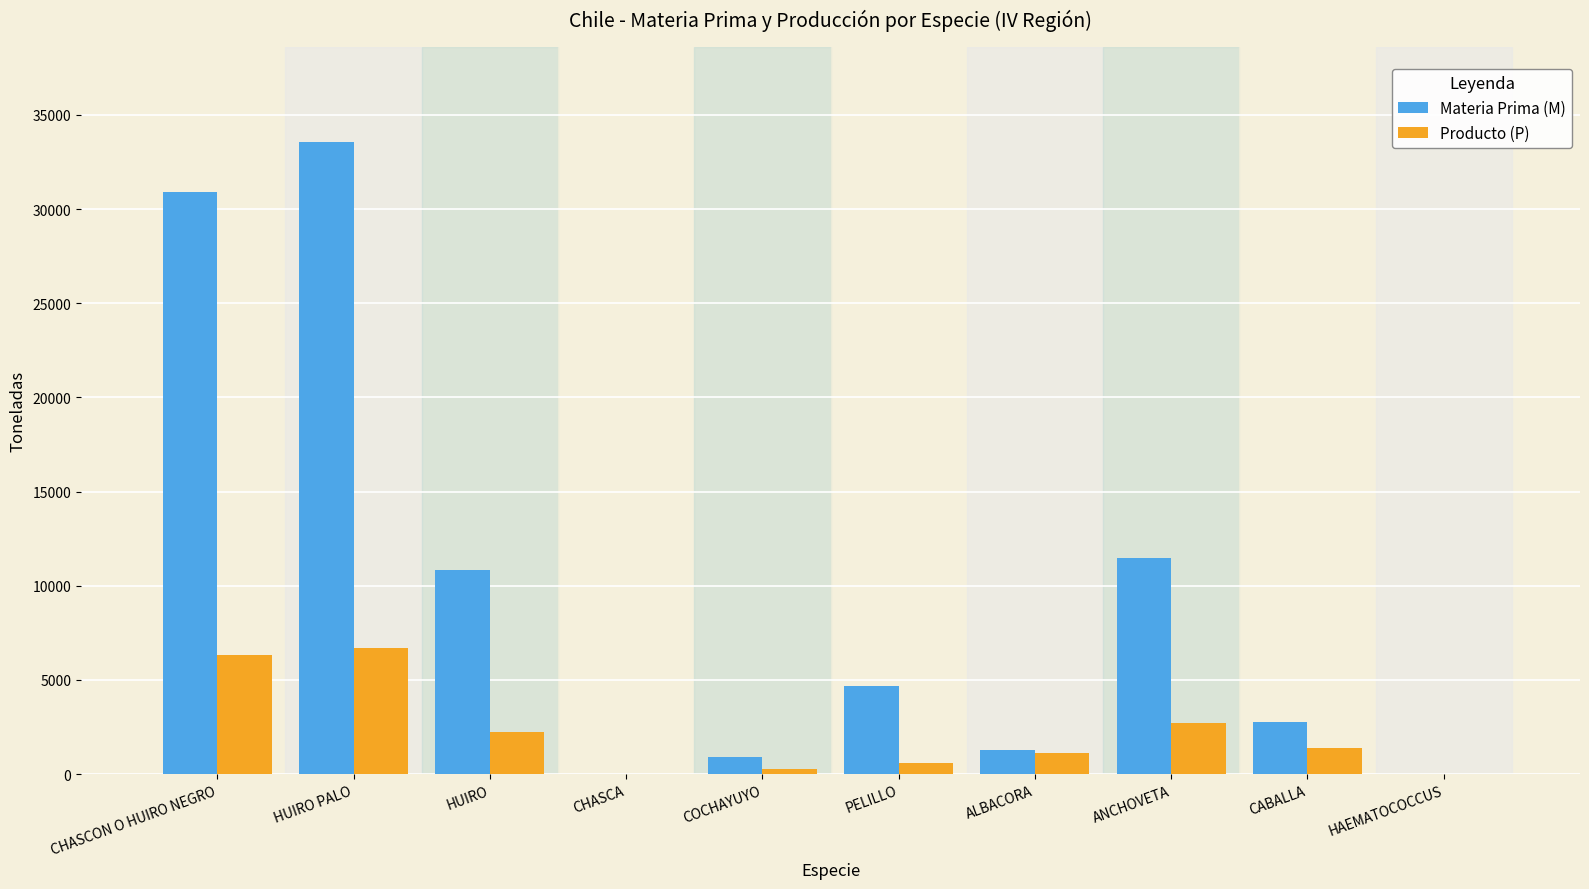

What is the difference between the Materia Prima (M) values at COCHAYUYO and CHASCON O HUIRO NEGRO?

30016